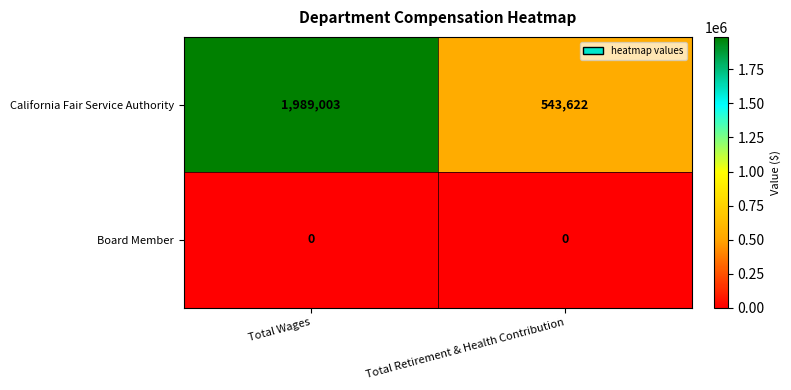

What is the spread (max minus min) of values at Total Wages?

1989003